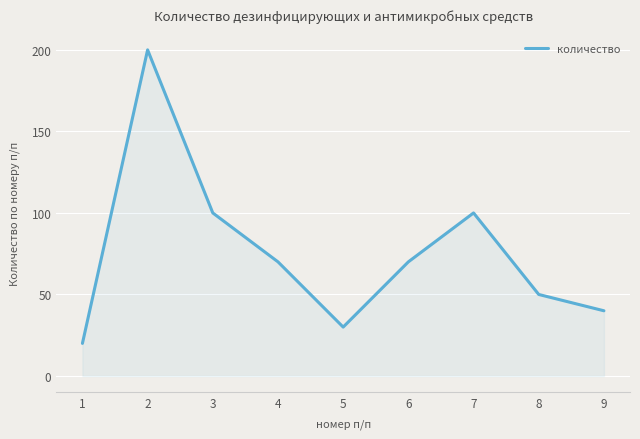

Which label corresponds to the largest value in the chart?

2